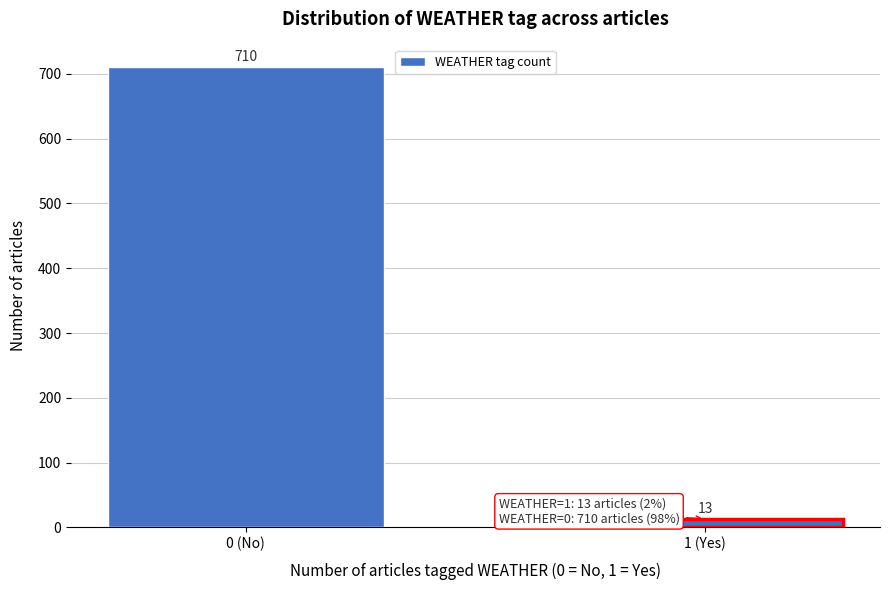

Reading left to right, extract all data points from this chart.

710	13